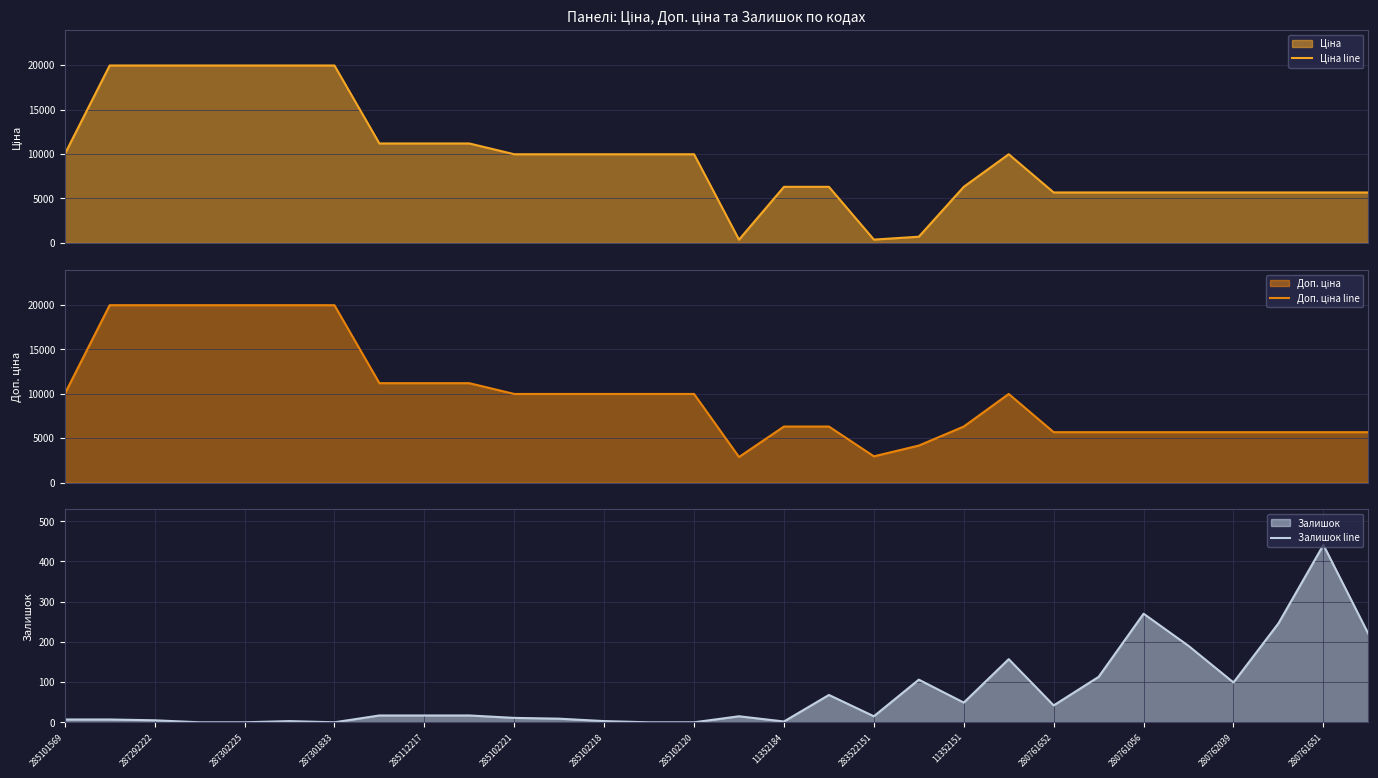

How many series are shown in this chart?

3